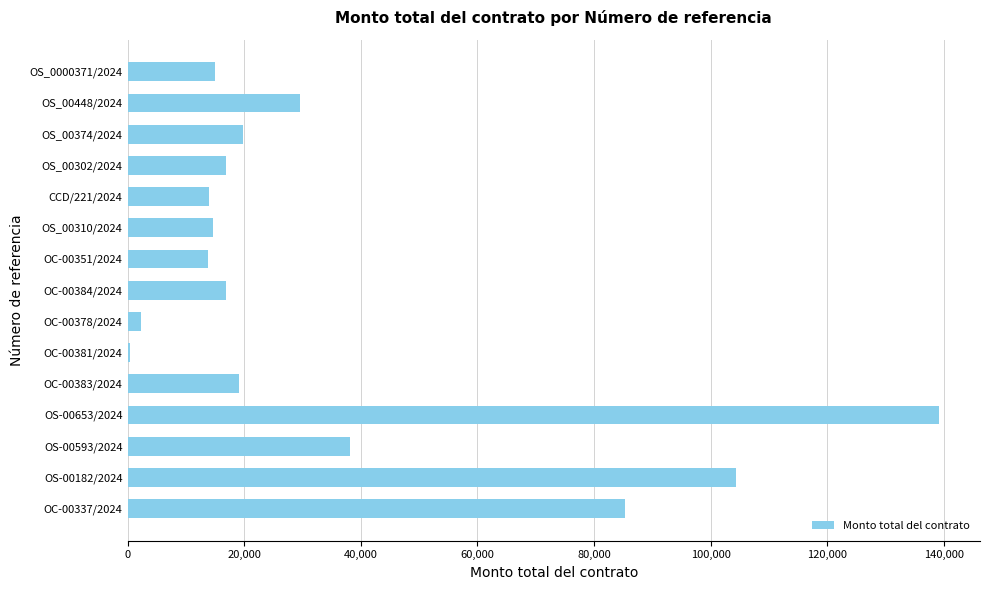

How many categories are shown in the chart?

15